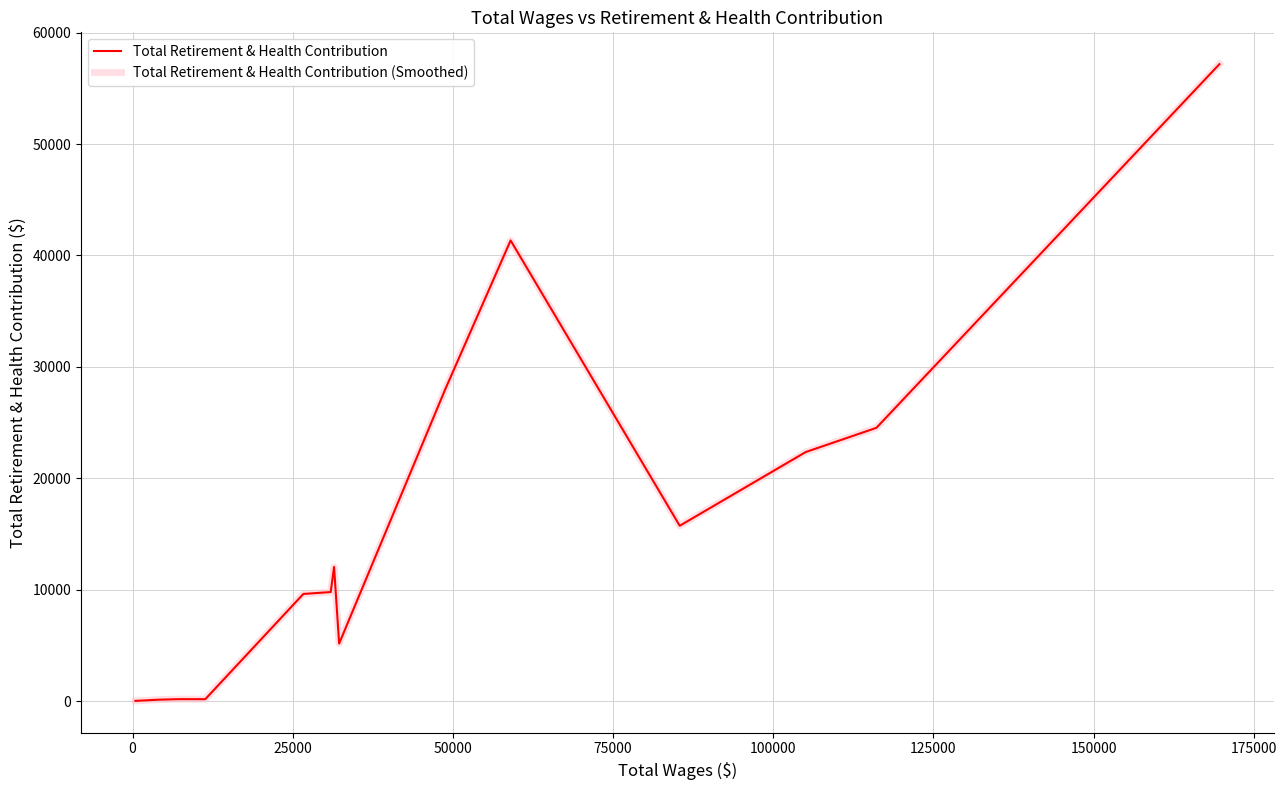

How many data points does each series have?

14